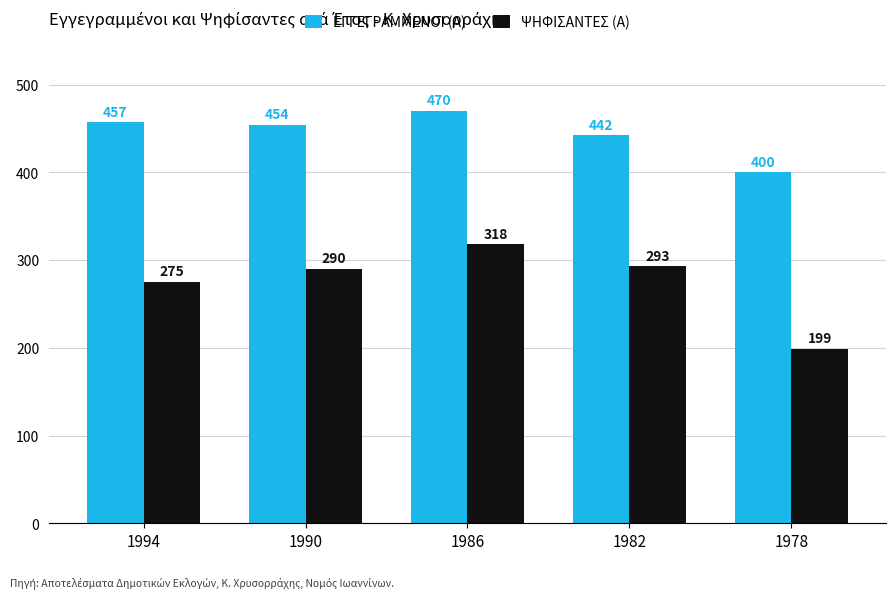

What is the difference between the maximum and minimum values in the ΕΓΓΕΓΡΑΜΜΕΝΟΙ (Α) series?

70